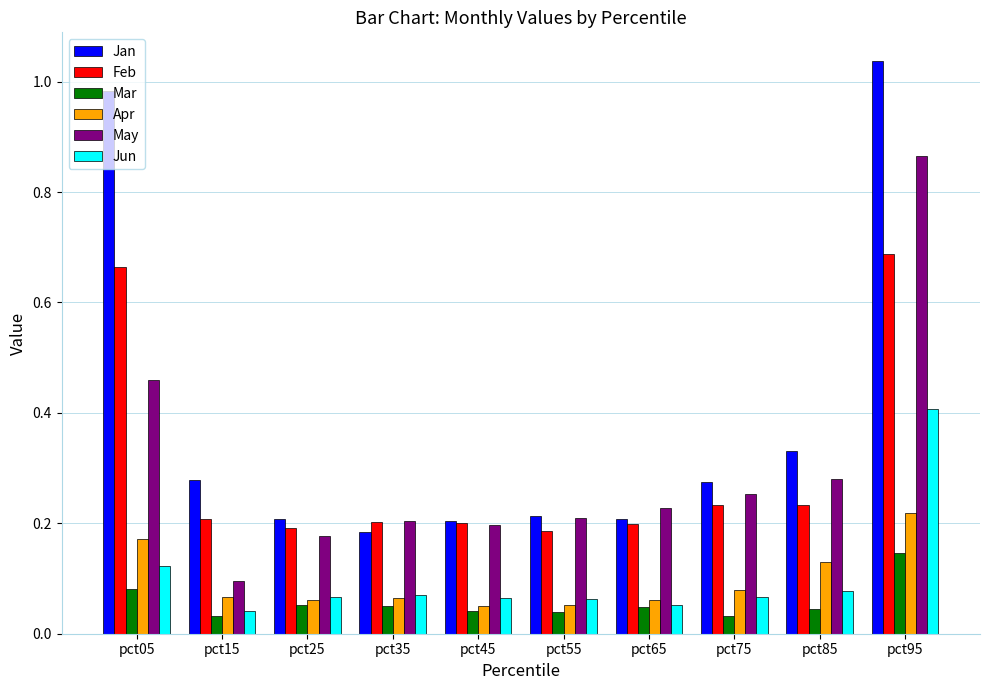

What is the highest value of the Jun series?

0.4